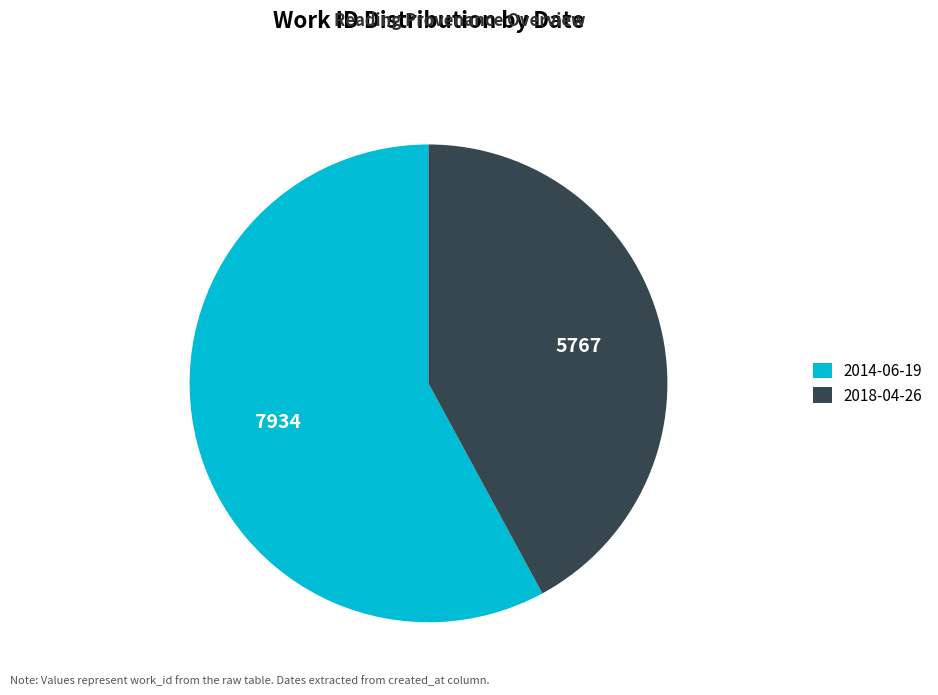

Combined, do 2018-04-26 and 2014-06-19 account for over 50%?

Yes